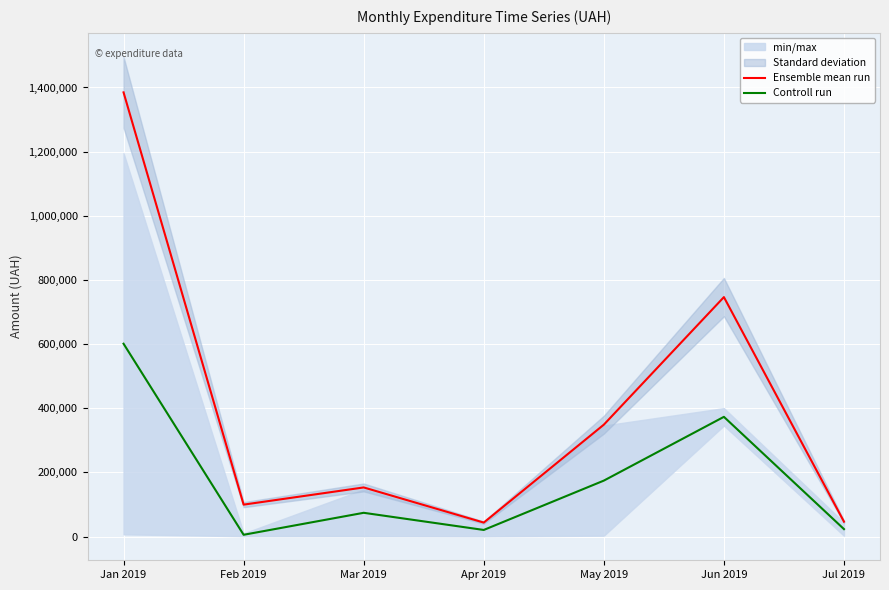

How many interior local peaks does the Controll run series have?

2